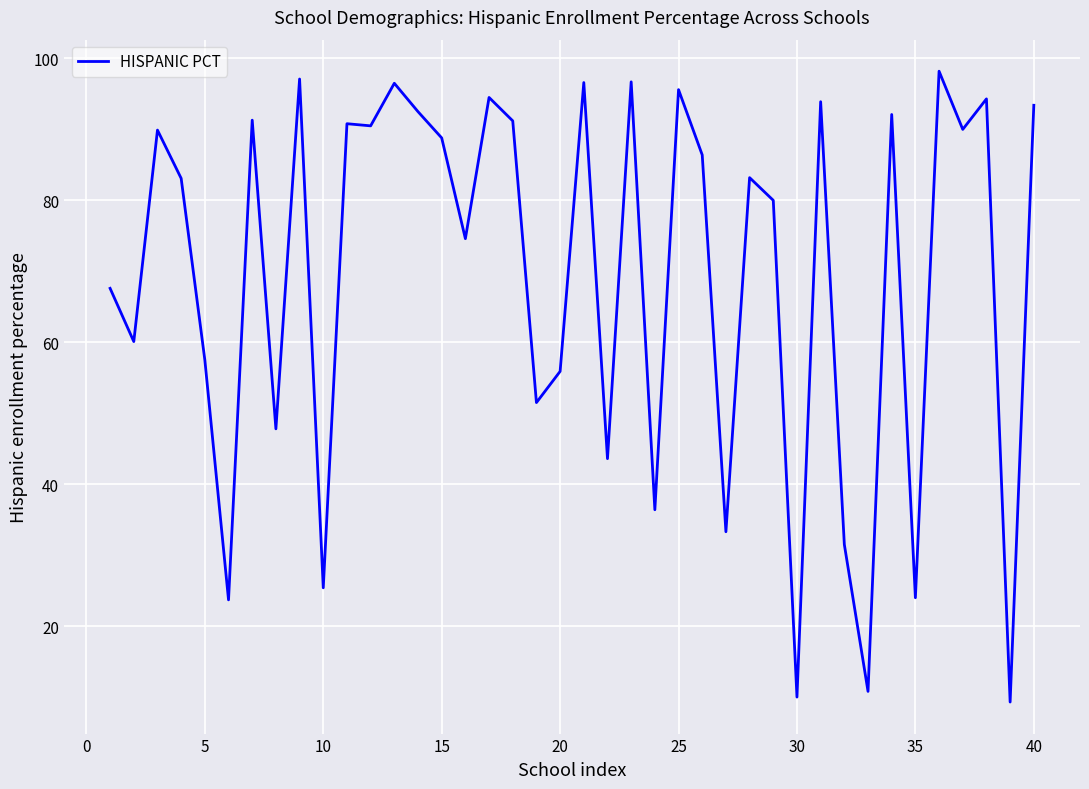

What is the difference between the maximum and minimum values?

88.9